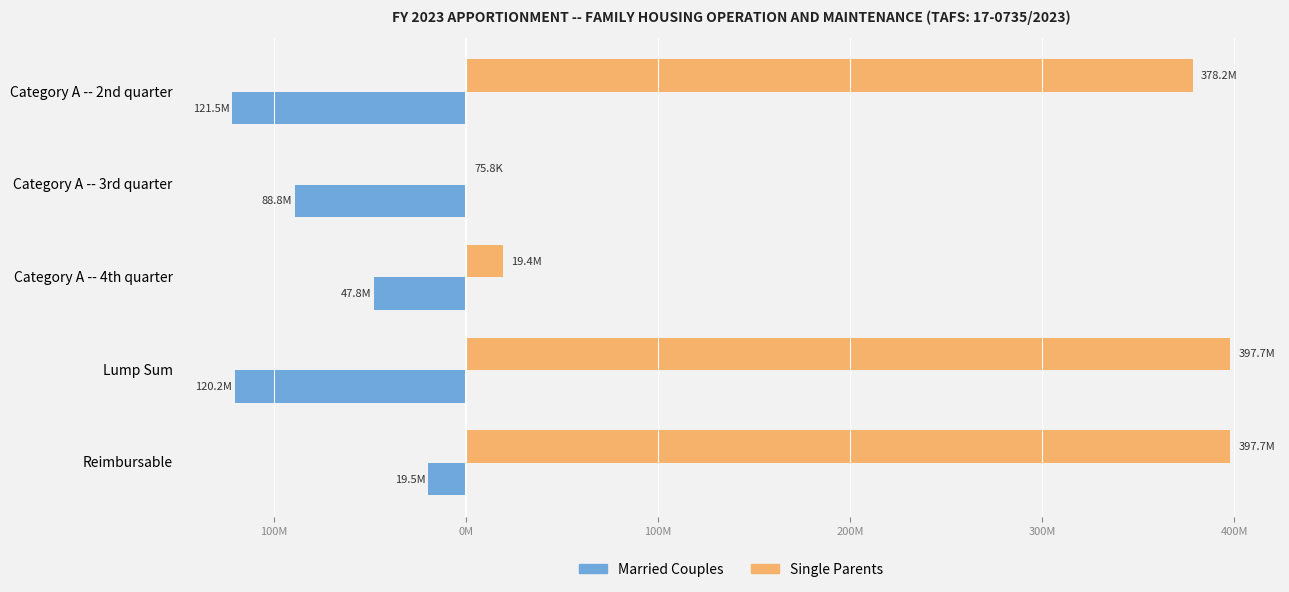

List the series in order of their overall mean, lowest first.

Married Couples, Single Parents